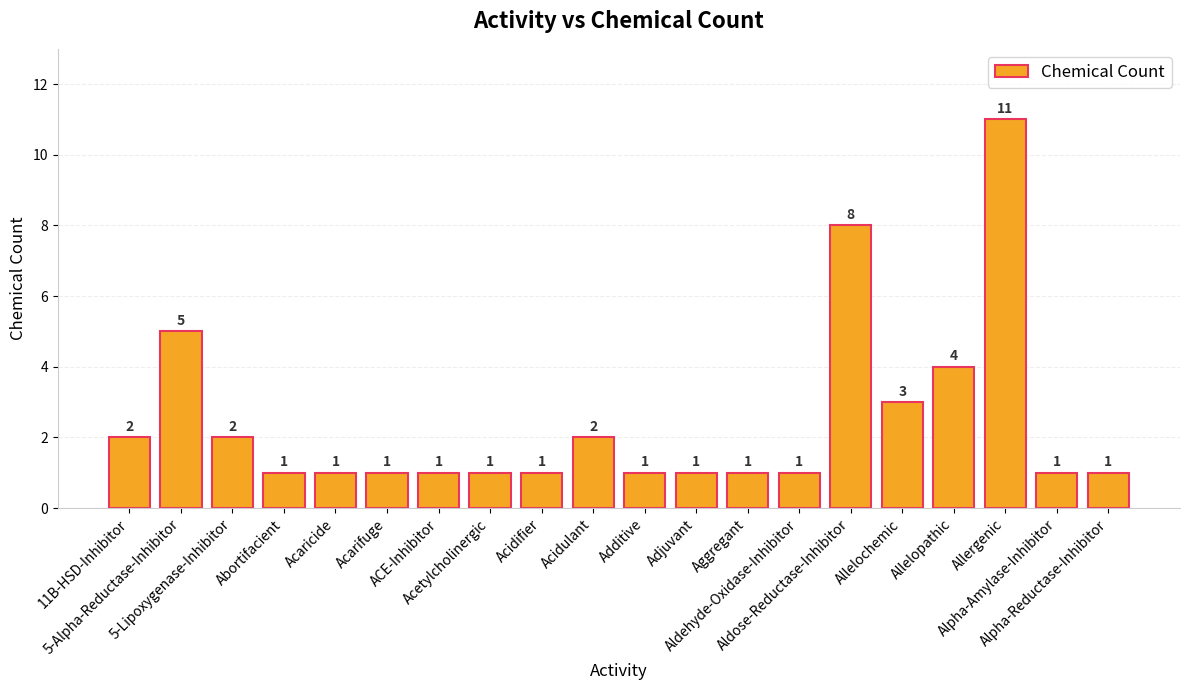

Count the values in the range 1 to 3.

16